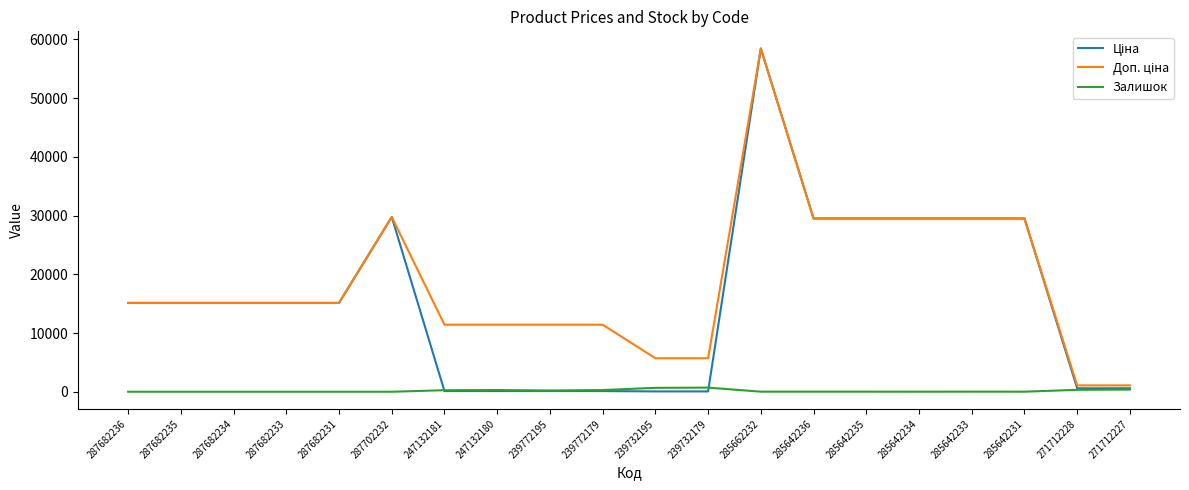

What is the maximum value shown in the chart?

58426.5